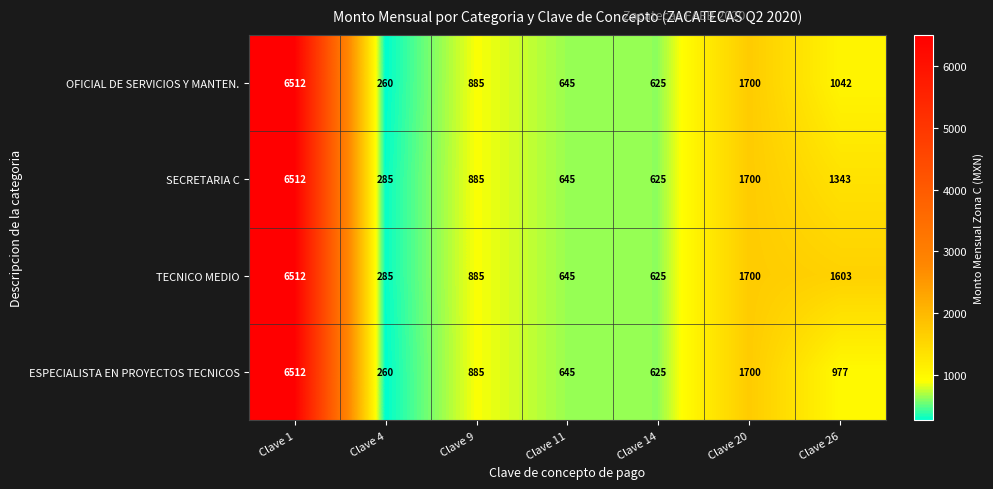

What is the difference between the second highest and minimum values in the ESPECIALISTA EN PROYECTOS TECNICOS series?

1440